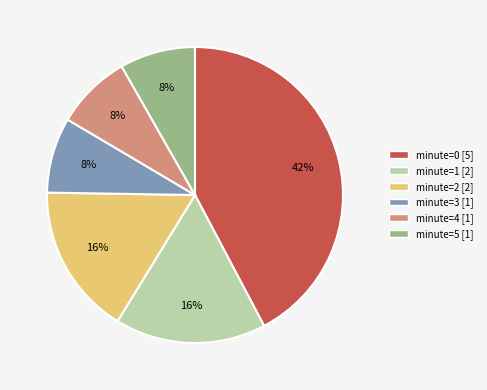

To the nearest percent, what is the average slice percentage?

17%